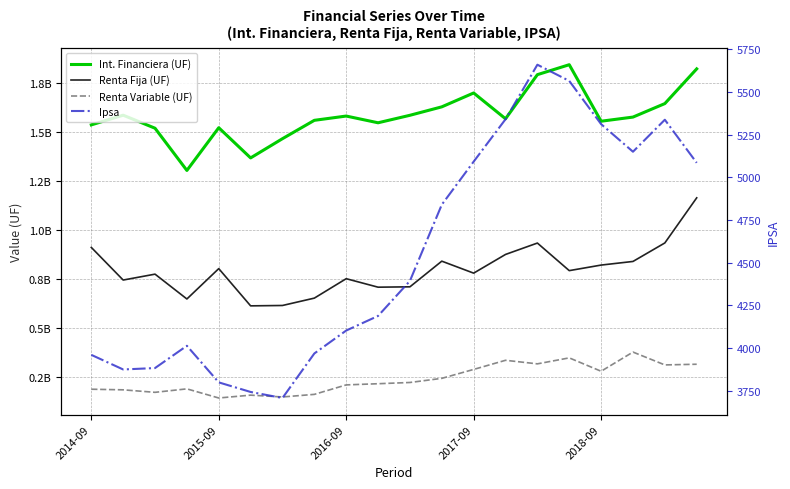

What position from the right is 15?

5